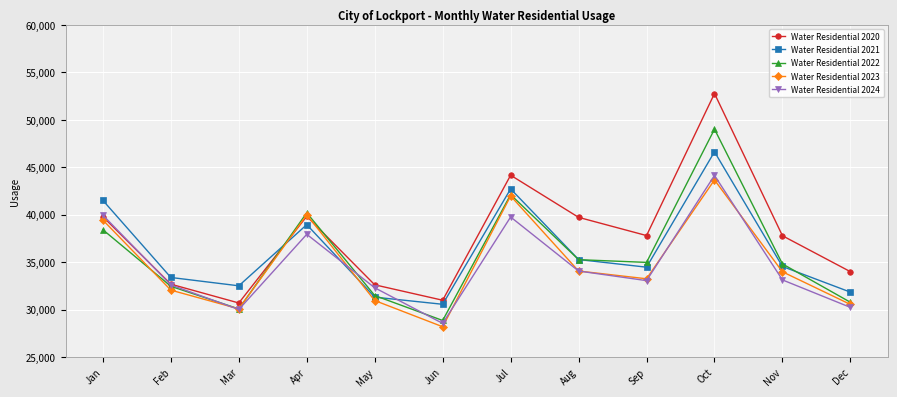

Which series ends up on top after the final intersection of Water Residential 2021 and Water Residential 2024?

Water Residential 2021